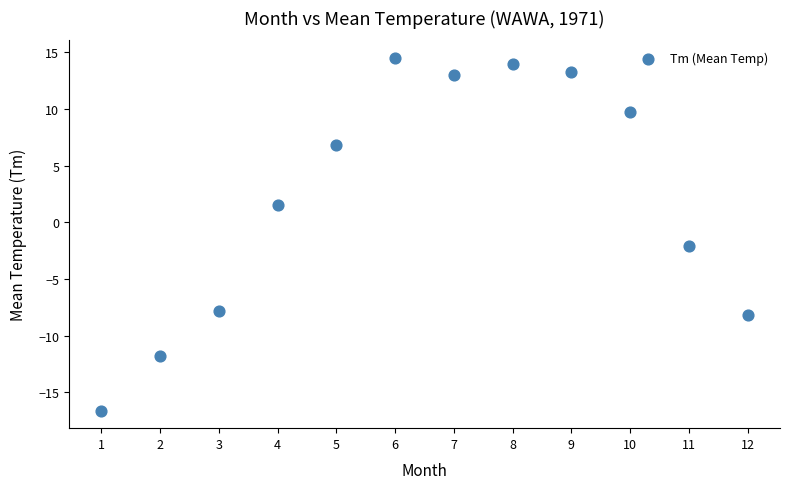

What Y value in the scatter plot is closest to -1?

-2.1